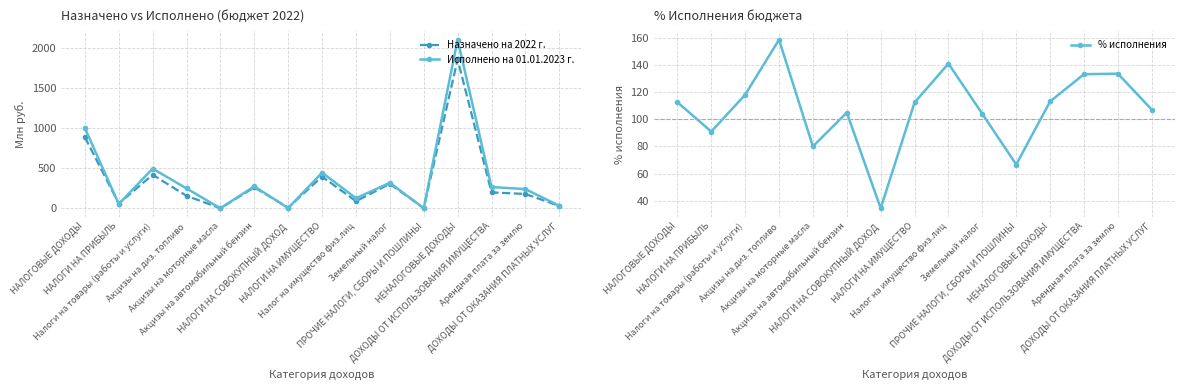

What is the highest value of the % исполнения series?

158.9